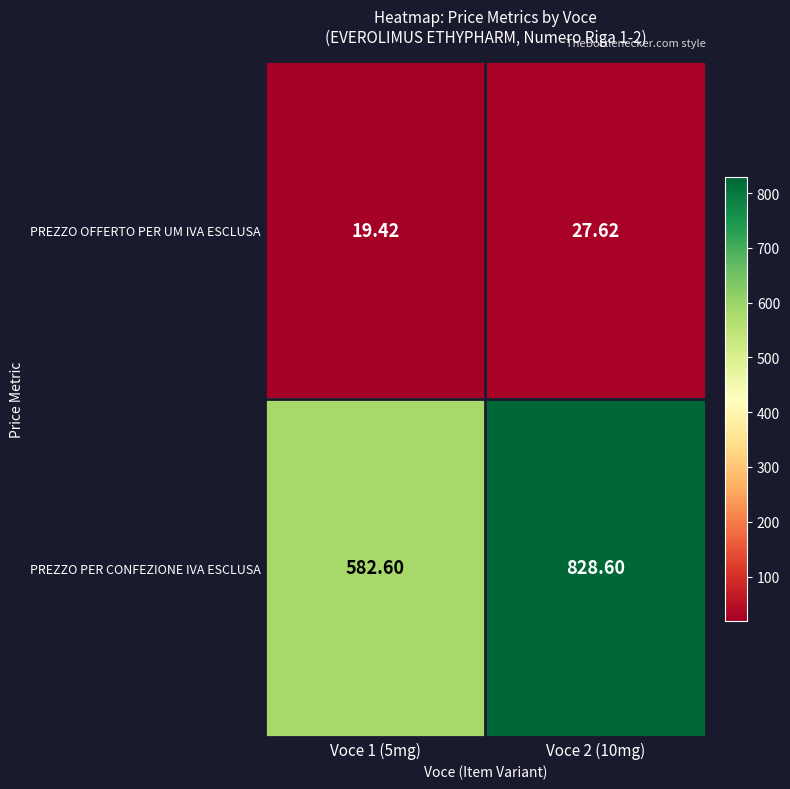

List the series in order of their overall mean, highest first.

PREZZO PER CONFEZIONE IVA ESCLUSA, PREZZO OFFERTO PER UM IVA ESCLUSA